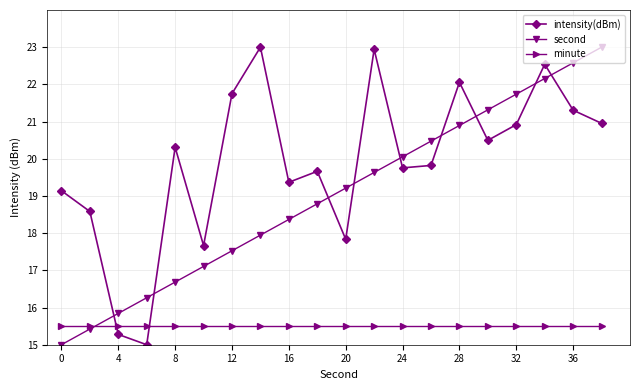

What is the value of the second point at the 11th from the left?

19.2